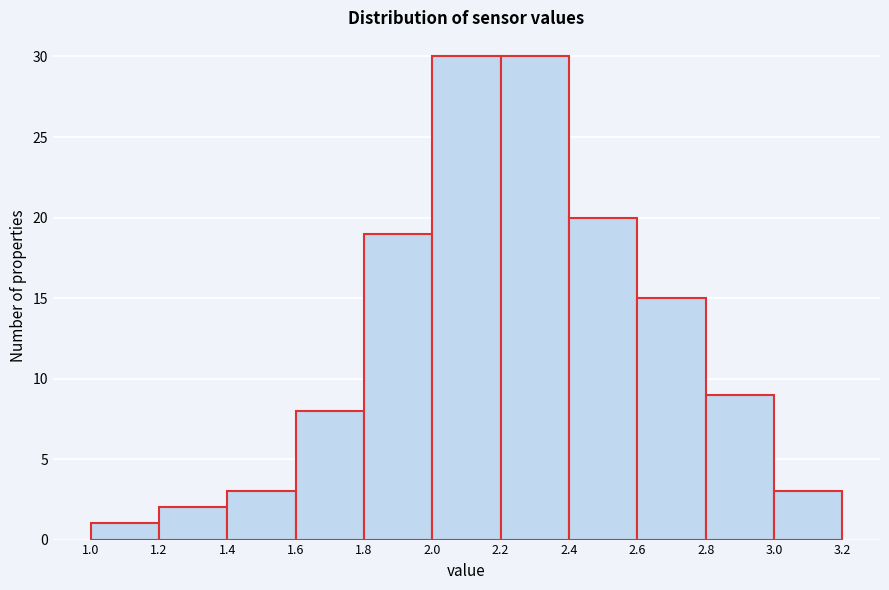

Reading left to right, list every bar in this chart as the range it spans on the x-axis followed by its height. The values are not printed on the chart, so give them approximately, as read against the axis.

1.0 to 1.2: 1
1.2 to 1.4: 2
1.4 to 1.6: 3
1.6 to 1.8: 8
1.8 to 2.0: 19
2.0 to 2.2: 30
2.2 to 2.4: 30
2.4 to 2.6: 20
2.6 to 2.8: 15
2.8 to 3.0: 9
3.0 to 3.2: 3